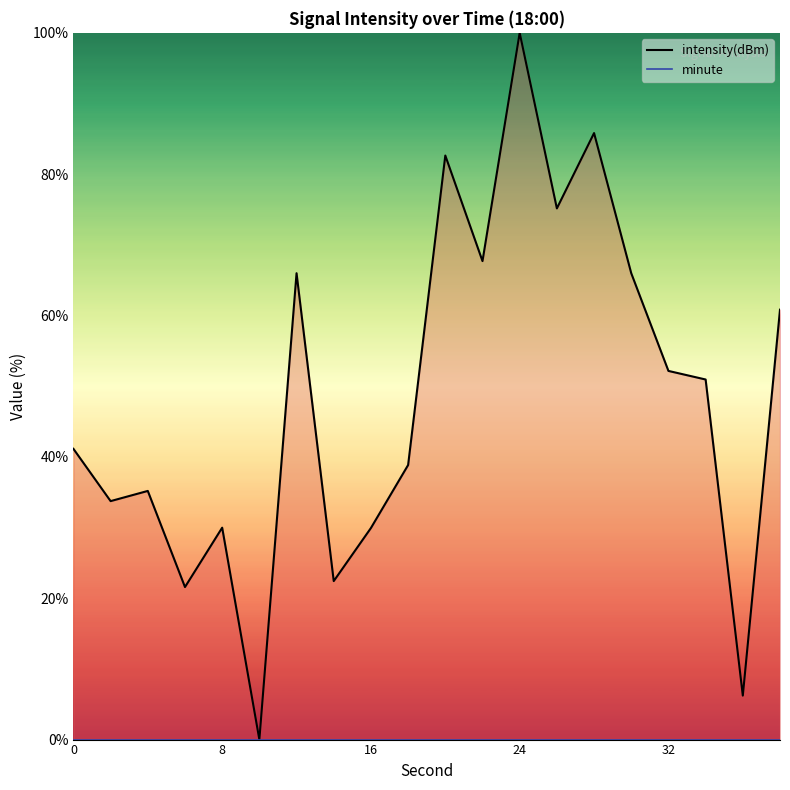

At how many categories does at least one series exceed 72?

4